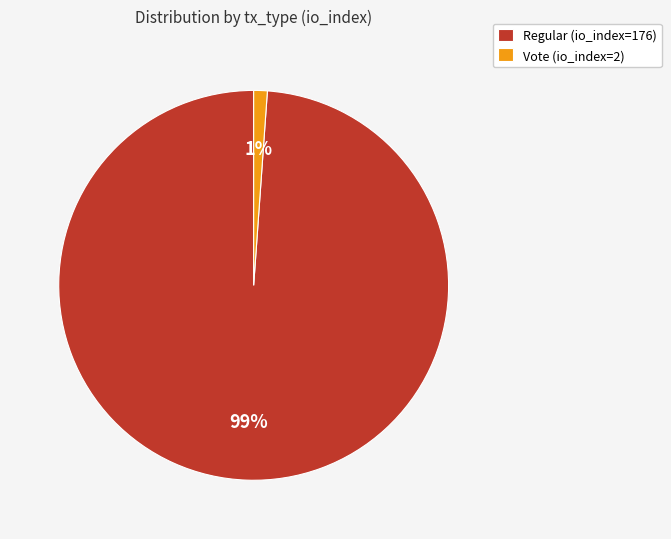

Is there any slice that represents more than half of the pie?

Yes